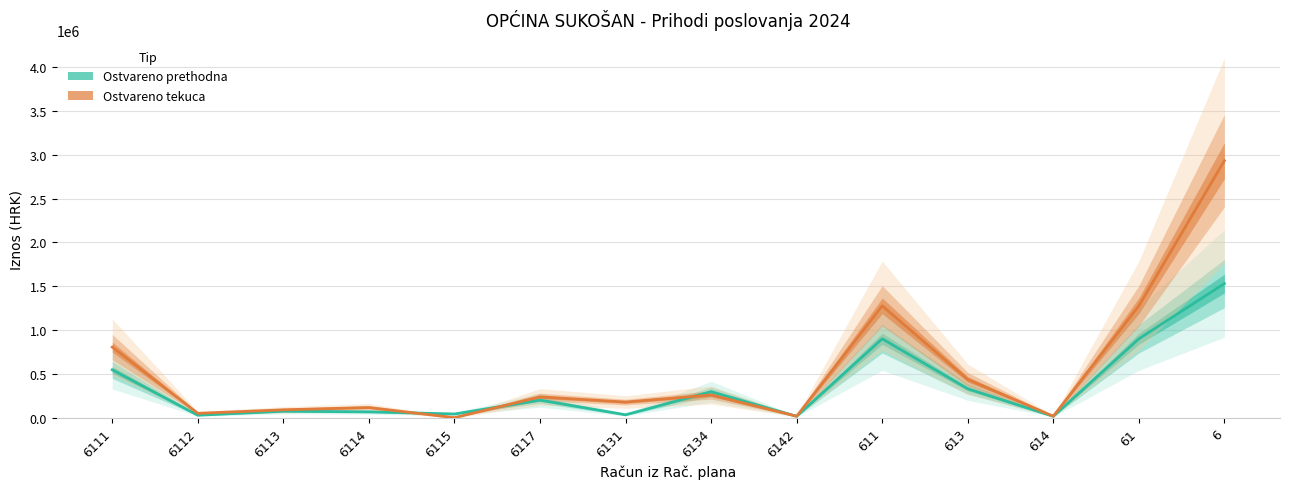

At which category is the sum across all series the highest?

6